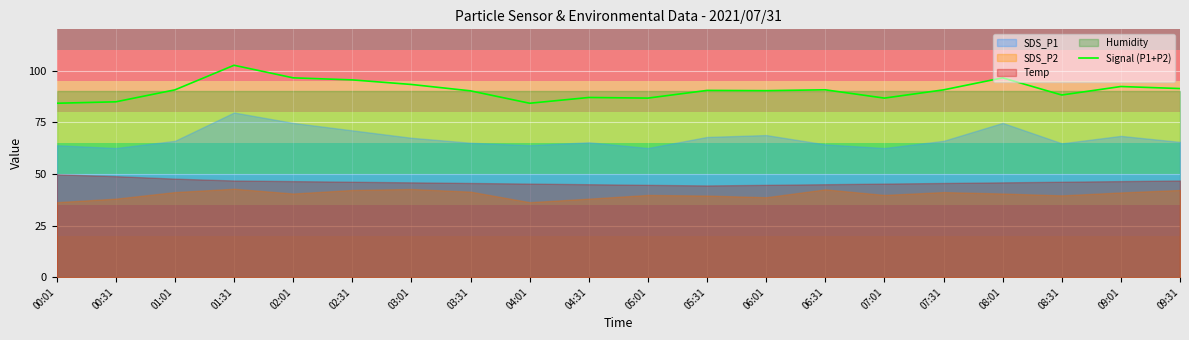

Reading right to left, extract all data points from this chart.

09:31=91.3	09:01=92.3	08:31=88.2	08:01=96.5	07:31=90.7	07:01=86.7	06:31=90.7	06:01=90.3	05:31=90.4	05:01=86.7	04:31=87.0	04:01=84.2	03:31=90.2	03:01=93.3	02:31=95.5	02:01=96.5	01:31=102.6	01:01=90.7	00:31=84.9	00:01=84.2